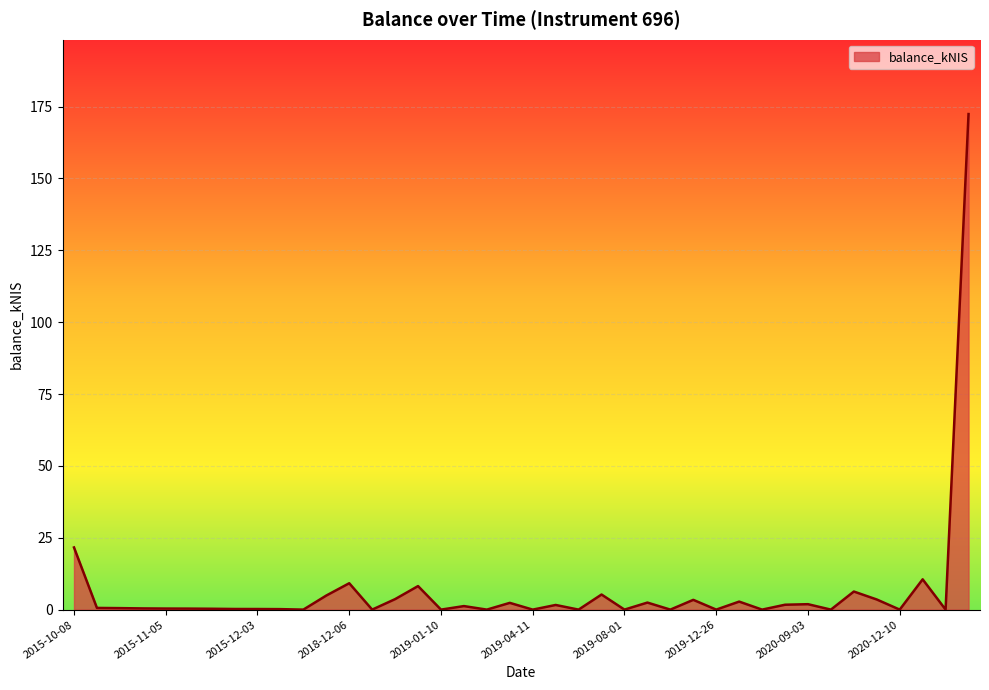

What is the greatest value displayed?

172.4